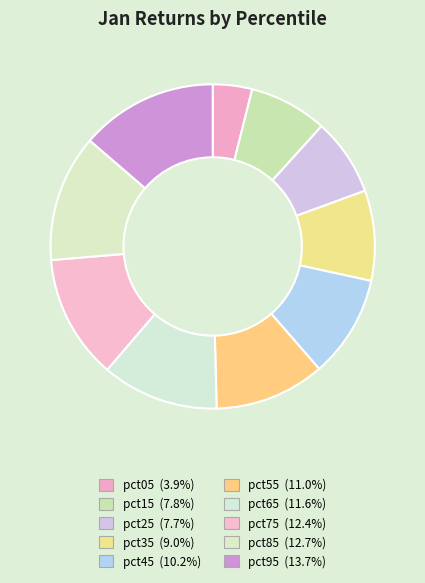

What is the largest slice in the pie chart?

pct95